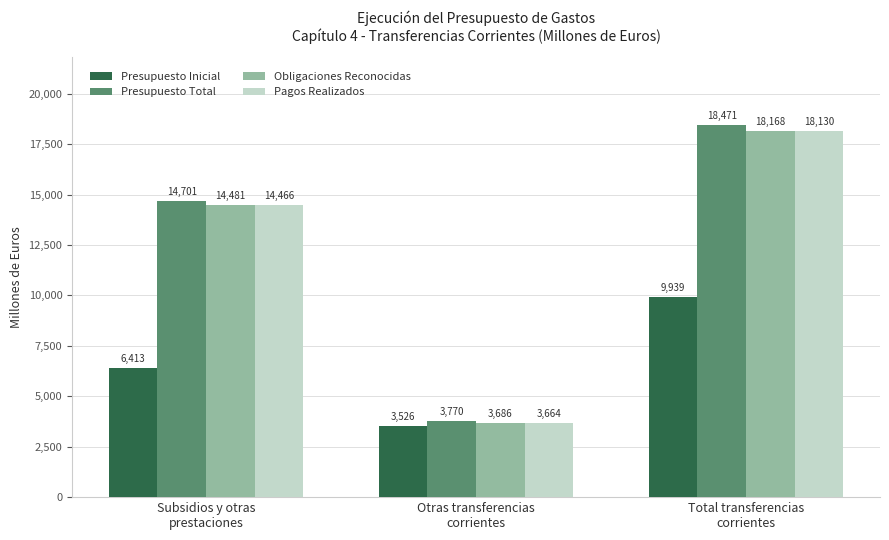

The value of Presupuesto Total at Total transferencias
corrientes is 18471.1. True or false?

True